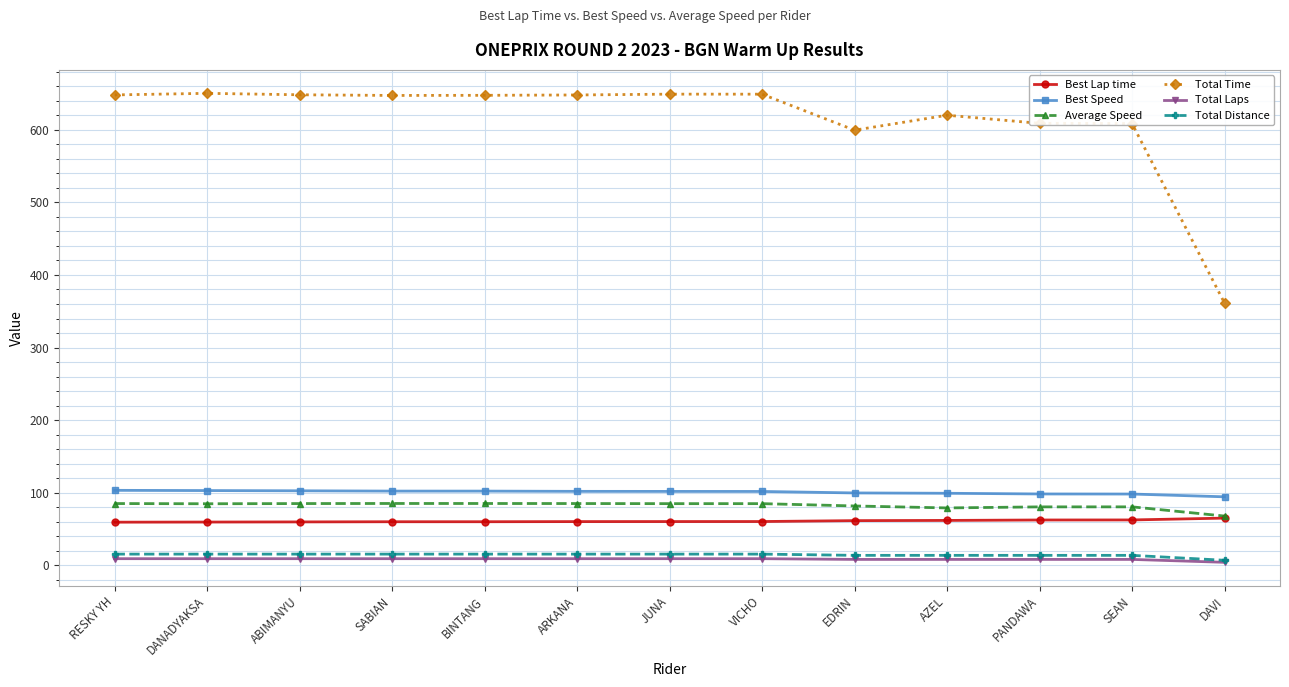

What position from the left is DAVI?

13